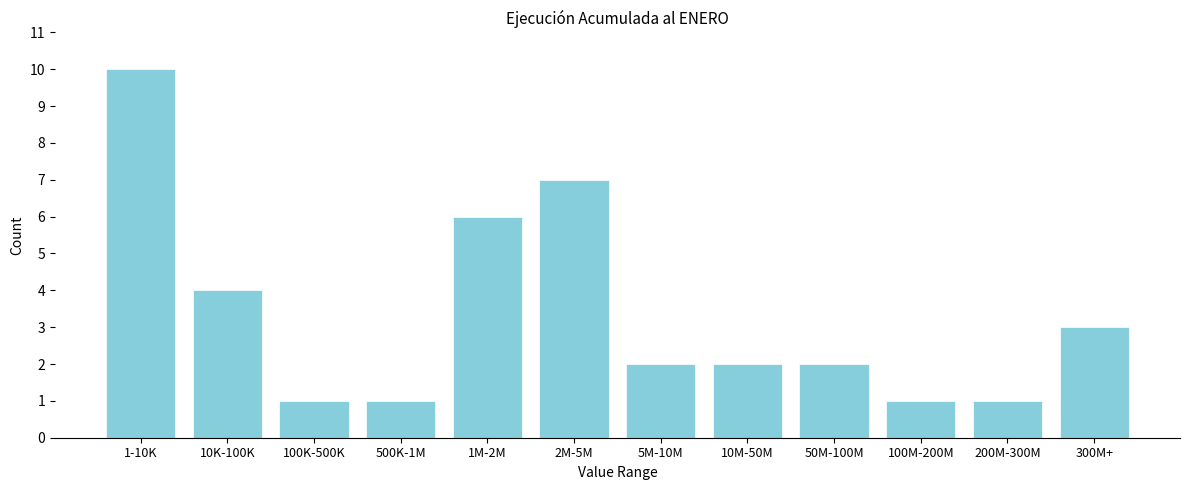

Reading left to right, list all the values displayed in this chart.

10	4	1	1	6	7	2	2	2	1	1	3